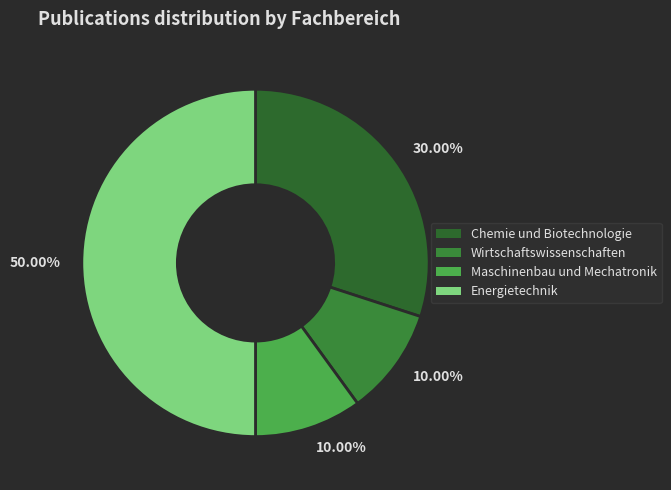

How many segments does this pie chart have?

4